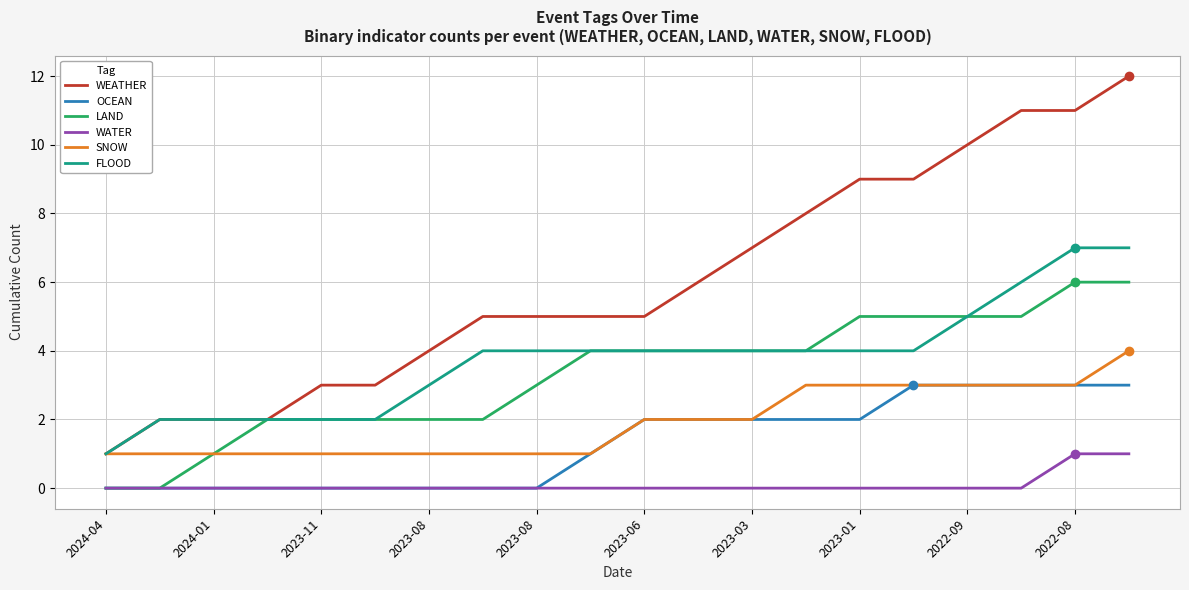

Which series has the widest spread of values?

WEATHER